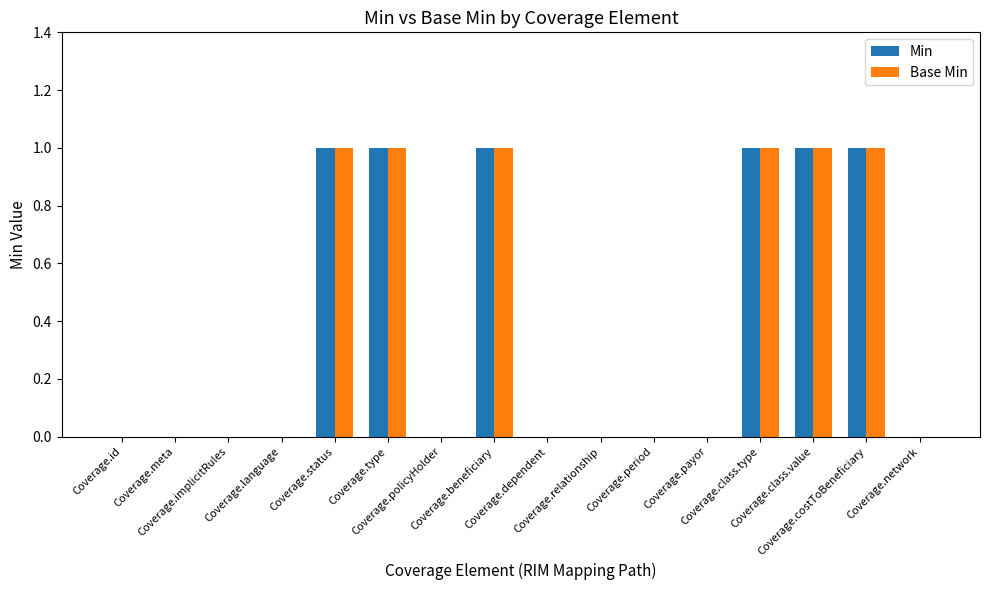

What is the sum of all Base Min values?

6